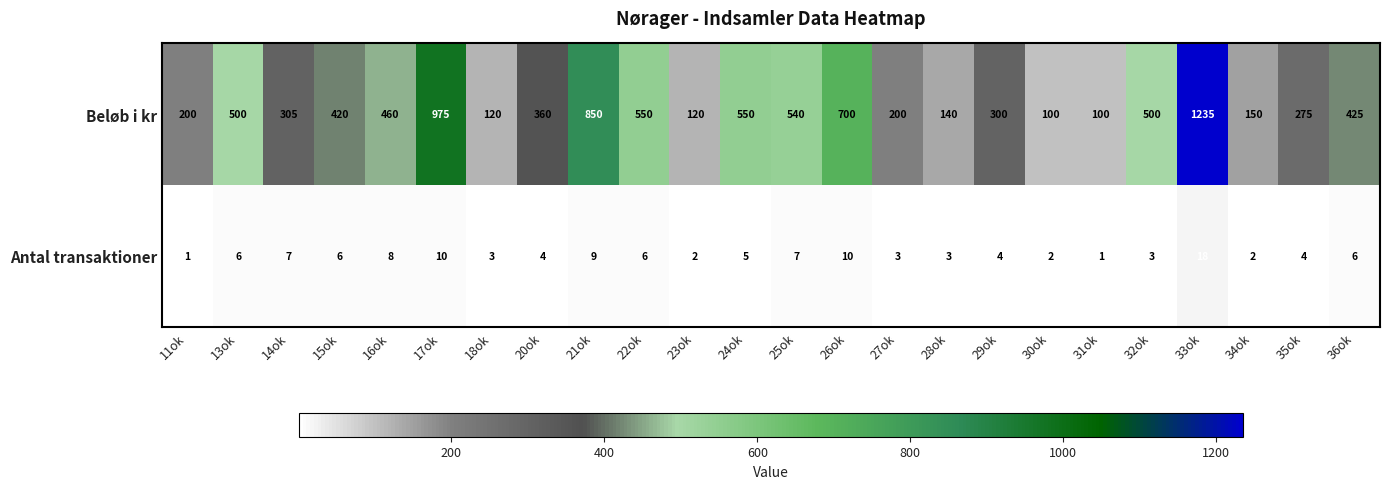

What is the spread (max minus min) of values at 33ok?

1217